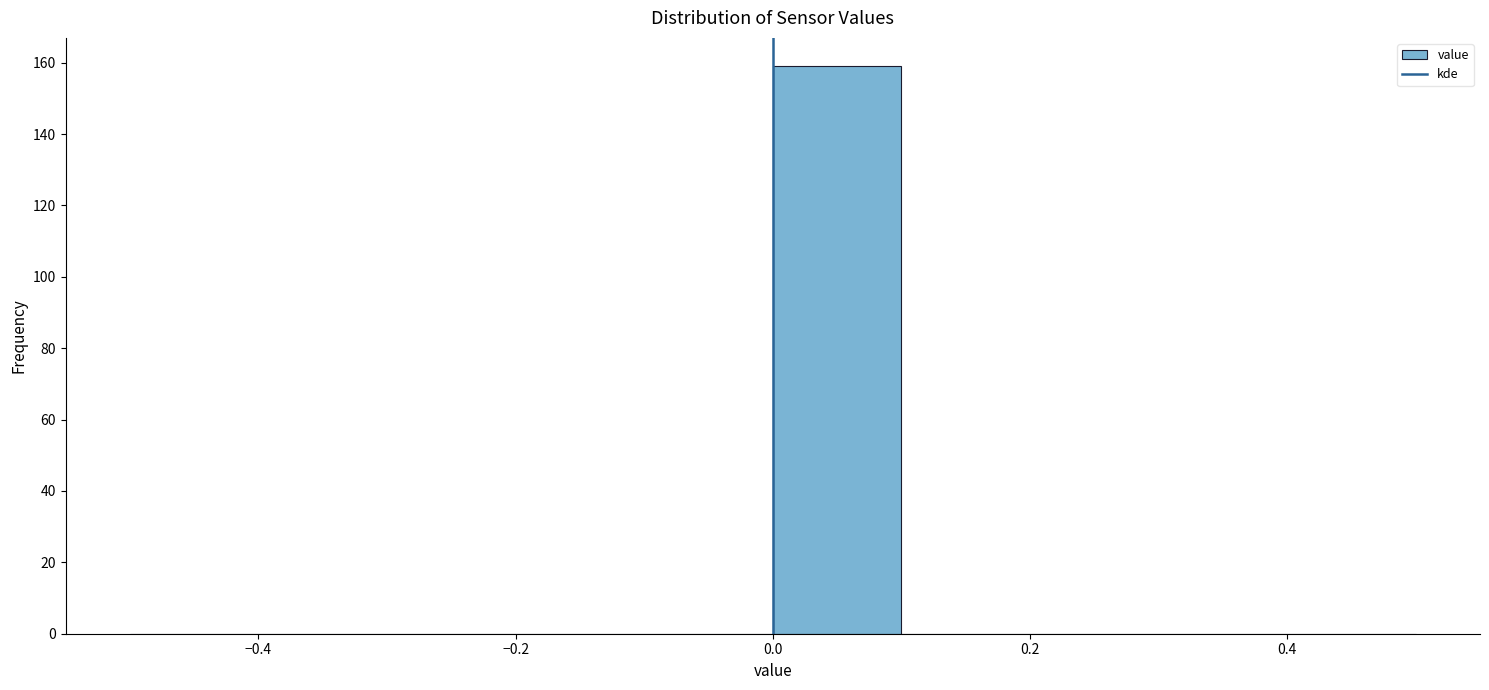

Reading left to right, transcribe this chart: for each bar, give the range it covers on the x-axis and its height. The values are not printed on the chart, so give them approximately, as read against the axis.

-0.5 to -0.4: 0
-0.4 to -0.3: 0
-0.3 to -0.2: 0
-0.2 to -0.1: 0
-0.1 to 0.0: 0
0.0 to 0.1: 160
0.1 to 0.2: 0
0.2 to 0.3: 0
0.3 to 0.4: 0
0.4 to 0.5: 0